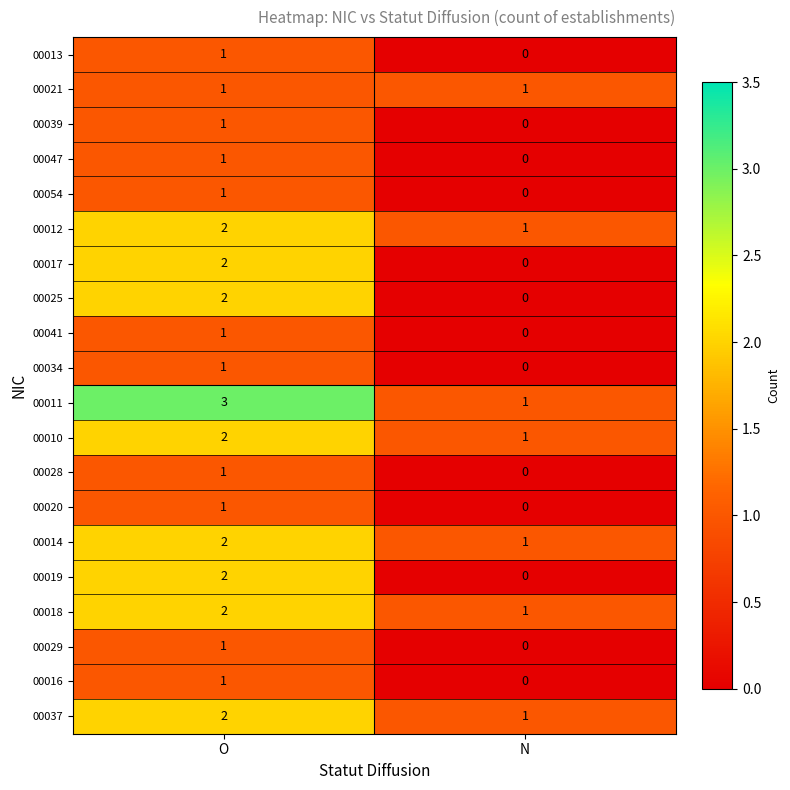

At which category is the sum across all series the highest?

O